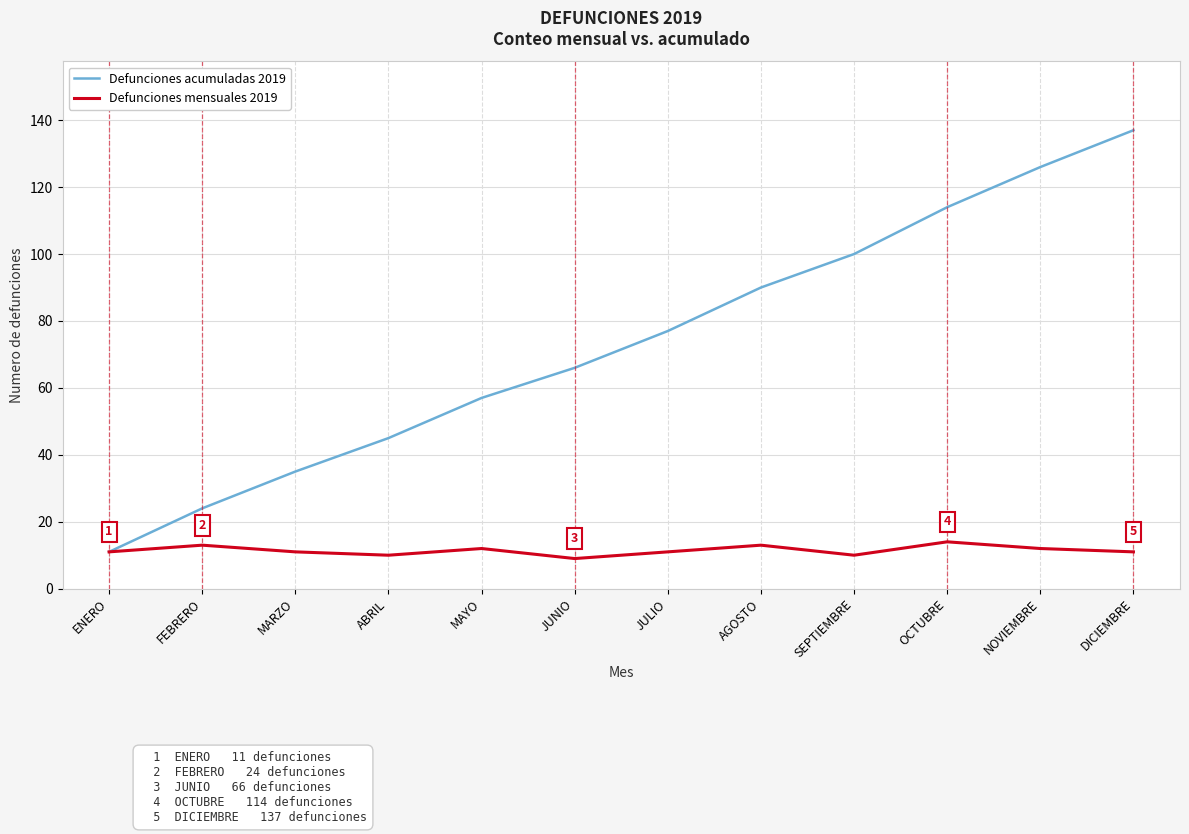

What is the smallest value displayed?

9